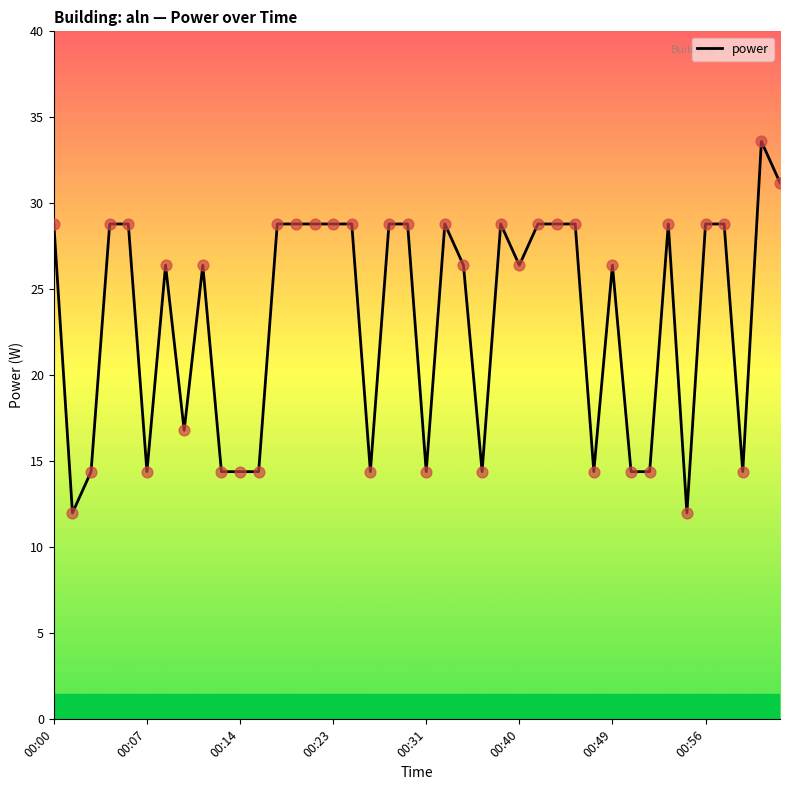

What is the difference between the maximum and minimum values?

21.6